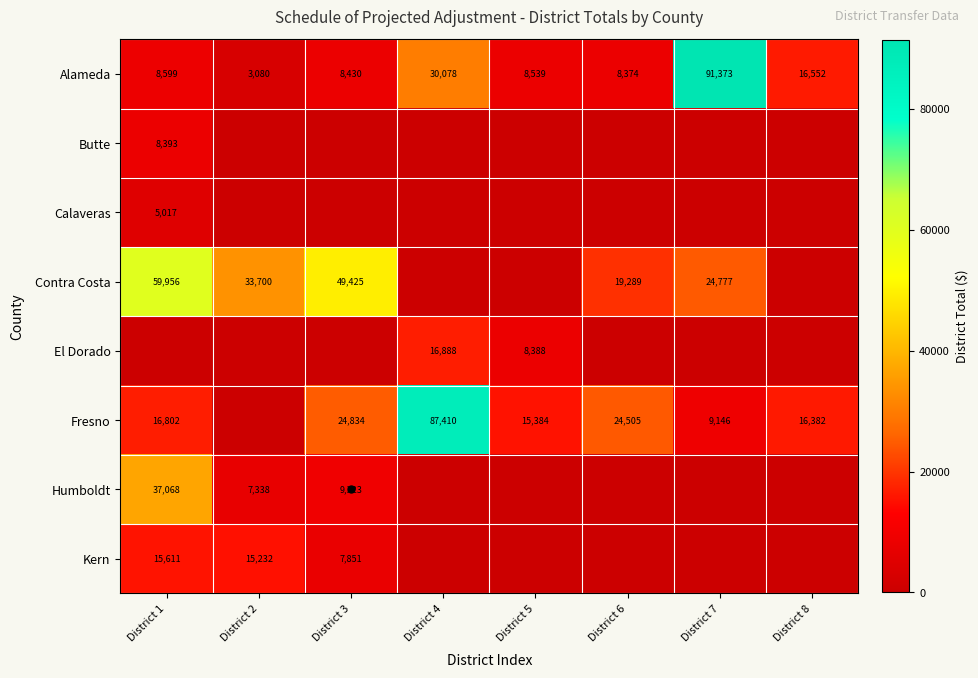

The Kern series shows 15232 at District 2. True or false?

True